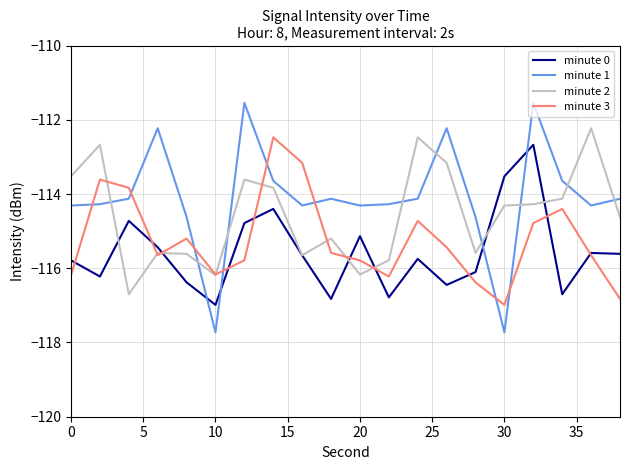

List the series in order of their overall mean, highest first.

minute 1, minute 2, minute 3, minute 0